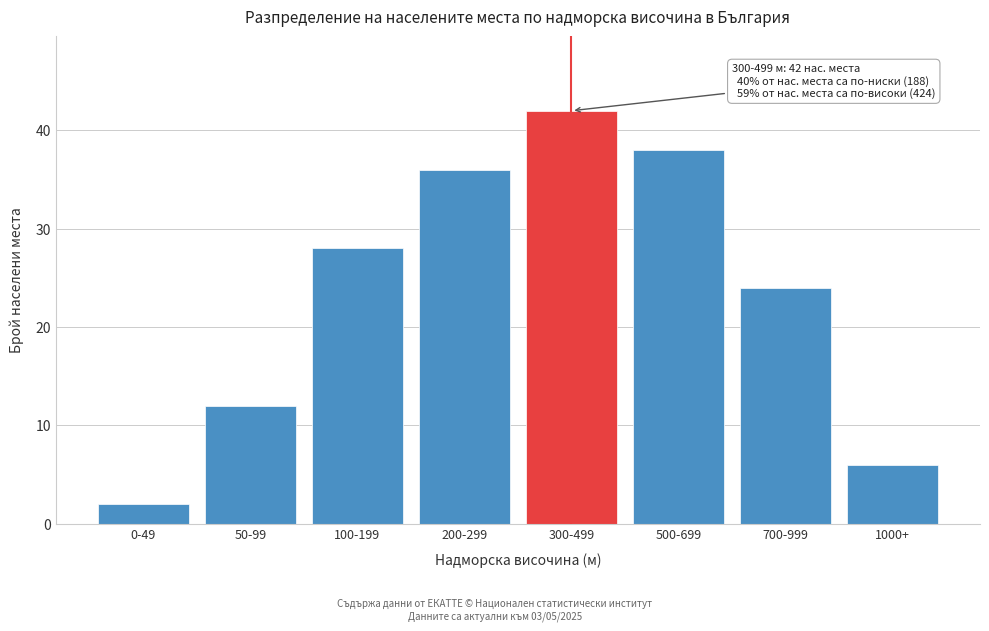

Reading right to left, extract all data points from this chart.

6	24	38	42	36	28	12	2